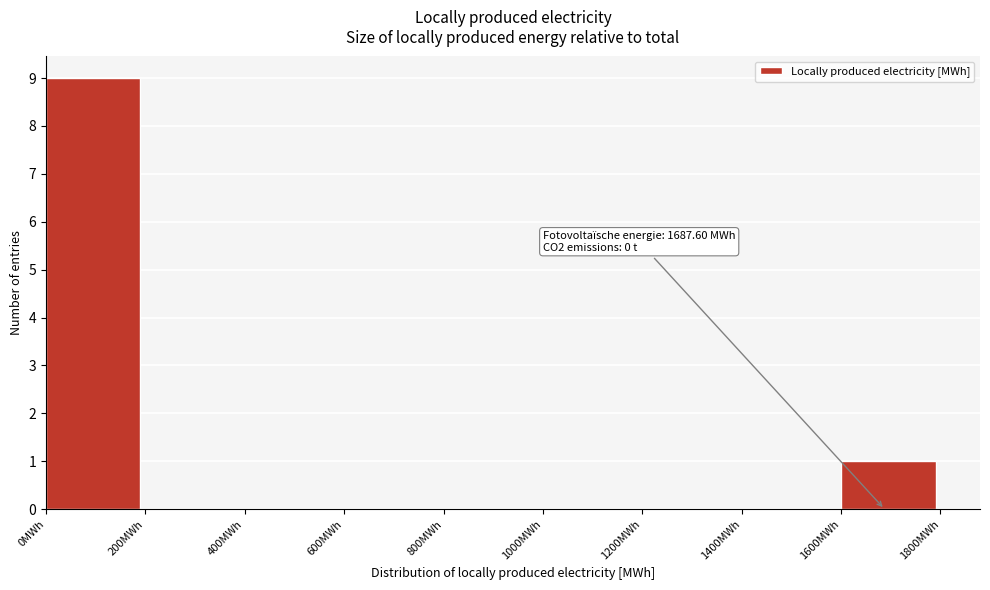

Over which range of the x-axis is the bar tallest?

0 to 200